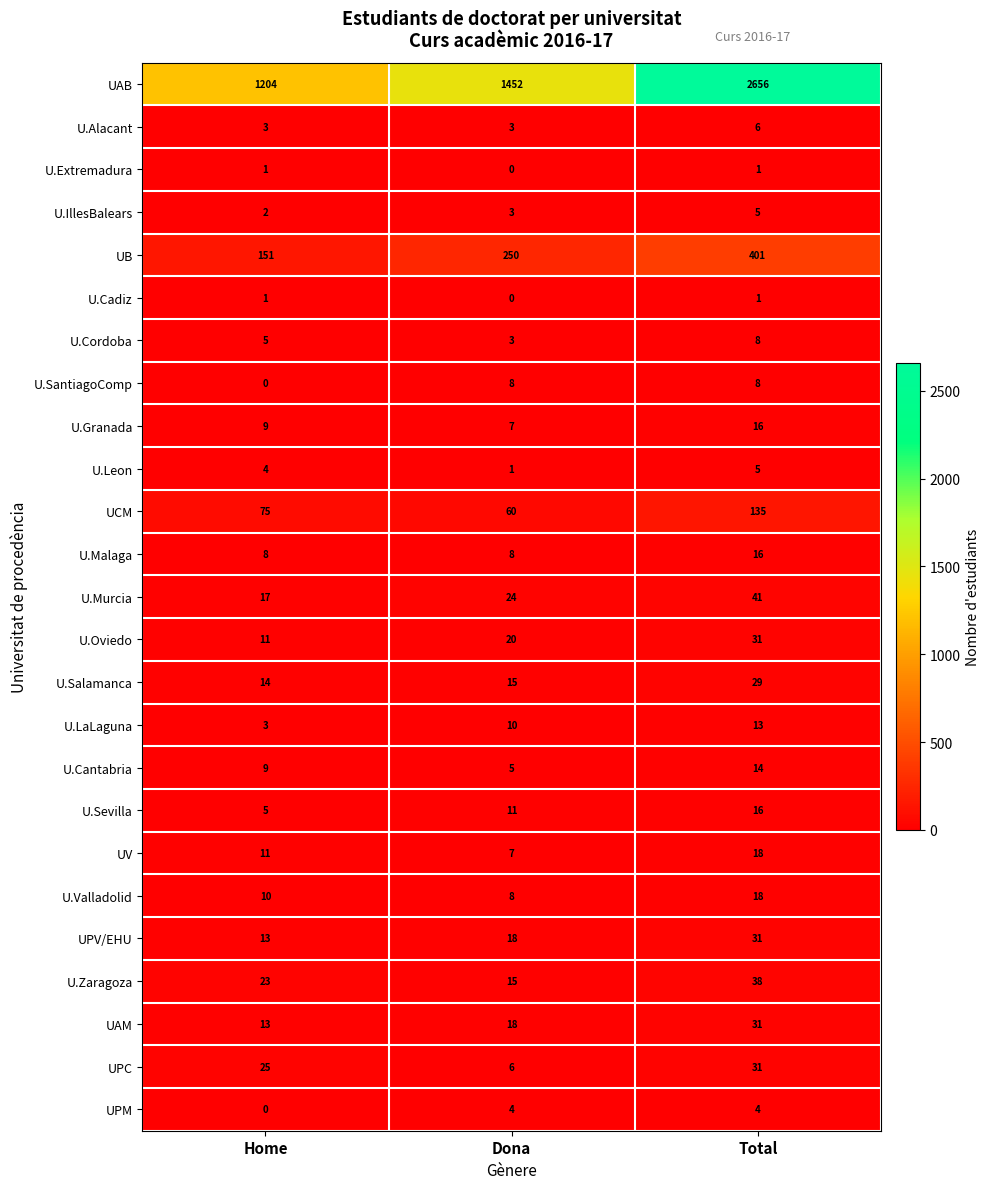

Is it true that U.Extremadura equals 1 at Home?

True